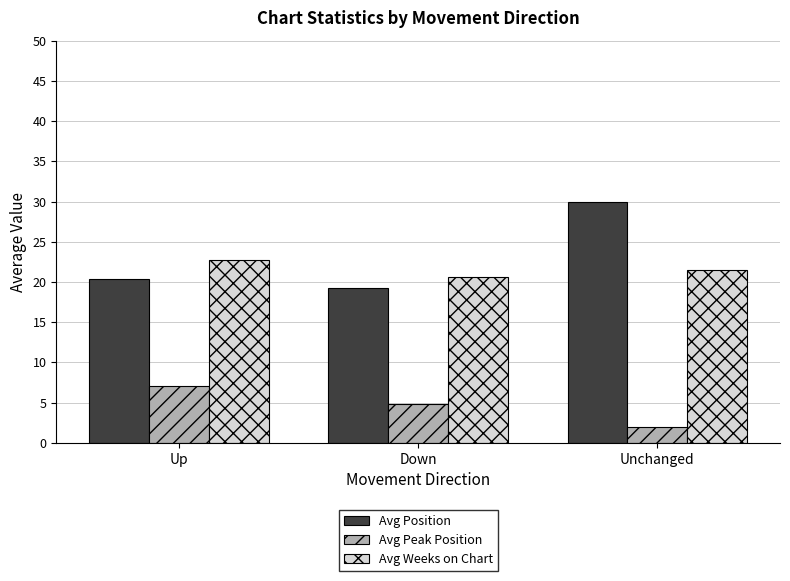

What is the sum of all Avg Position values?

69.7